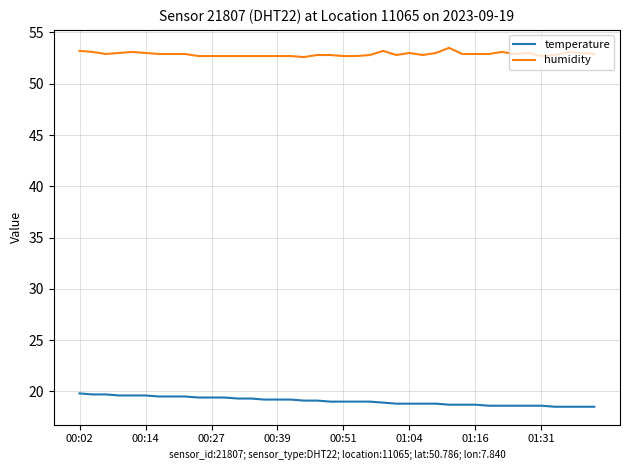

Which series has the largest total across all categories?

humidity